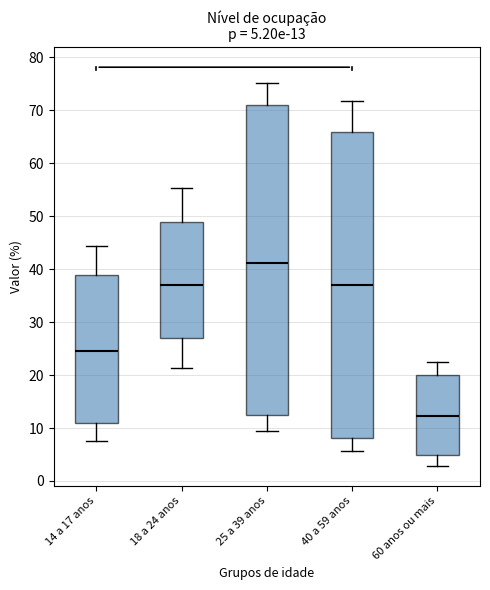

Which box's median line is the highest?

25 a 39 anos